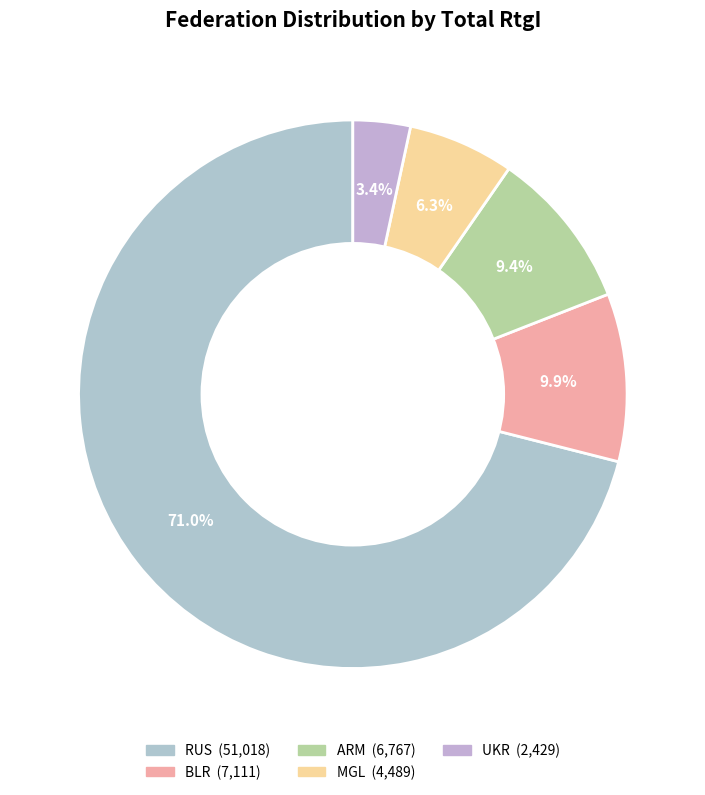

Count the number of slices in the pie.

5